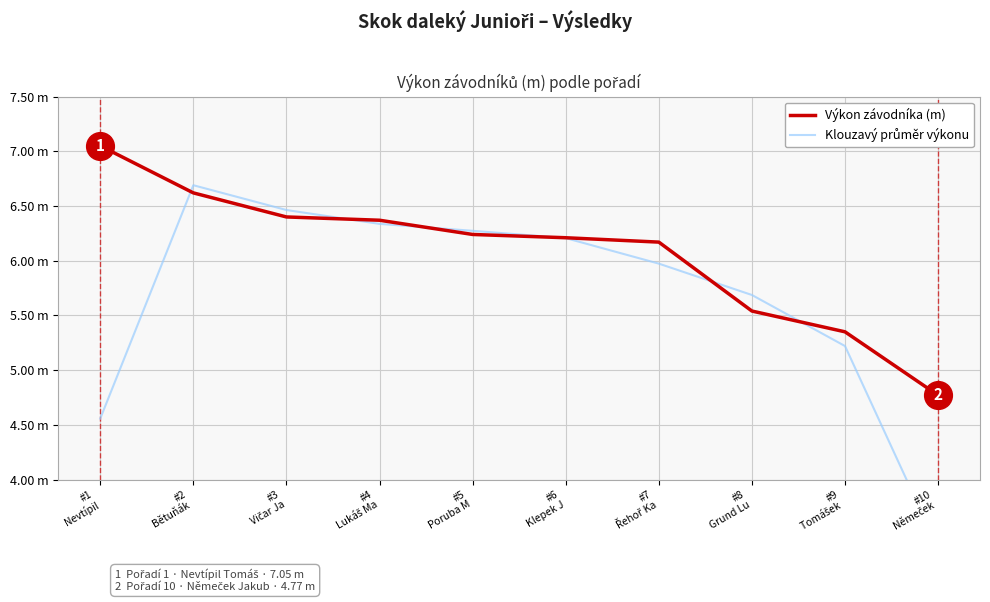

The value of Klouzavý průměr výkonu at #3
Vičar Ja is 9.4. True or false?

False